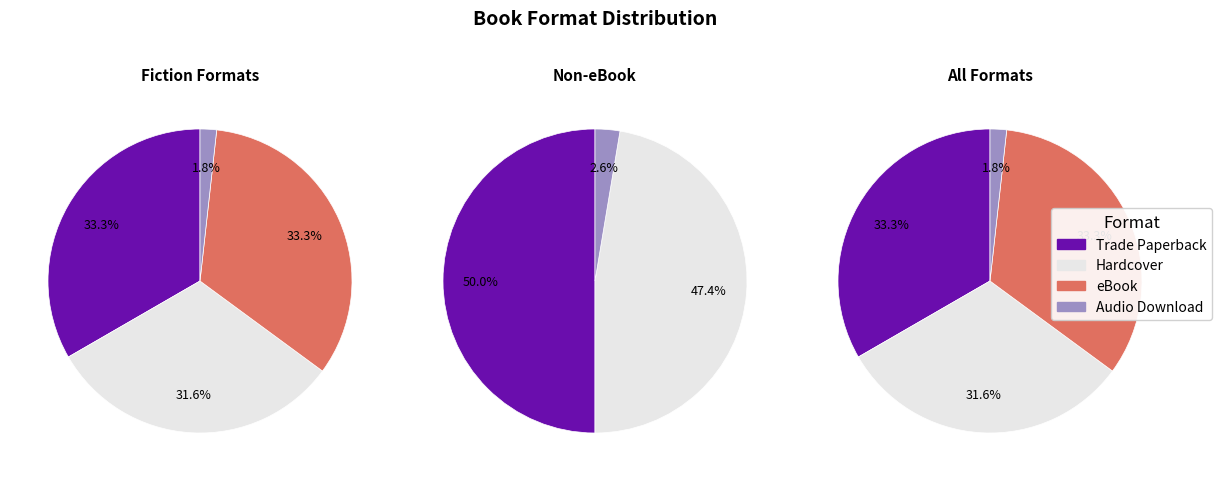

Combined, do Audio Download and Hardcover account for over 50%?

No